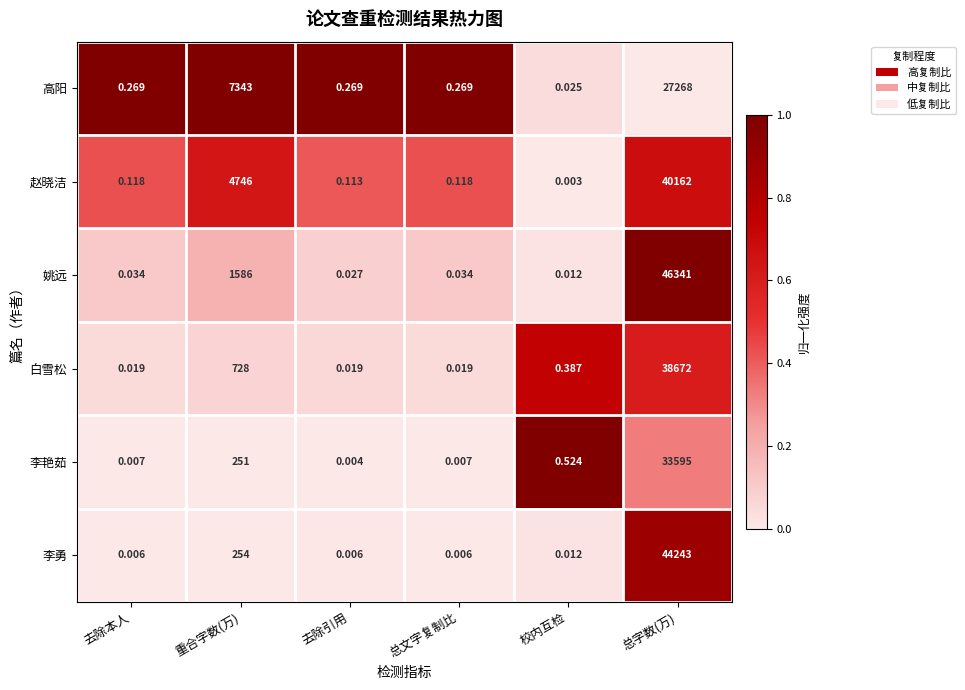

At 重合字数(万), list the series in order from largest to smallest.

高阳, 赵晓洁, 姚远, 白雪松, 李勇, 李艳茹